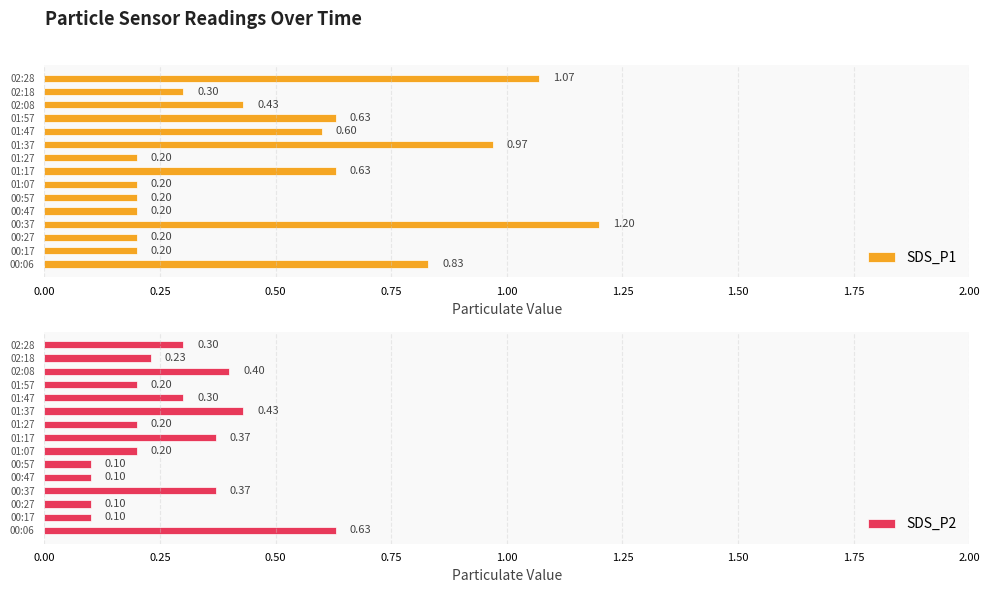

What is the difference between the SDS_P2 values at 00:06 and 02:18?

0.4